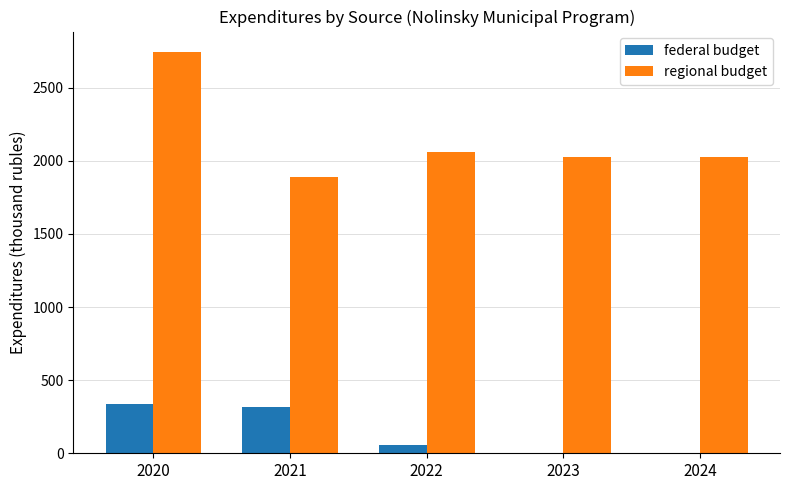

Are the bars horizontal?

No